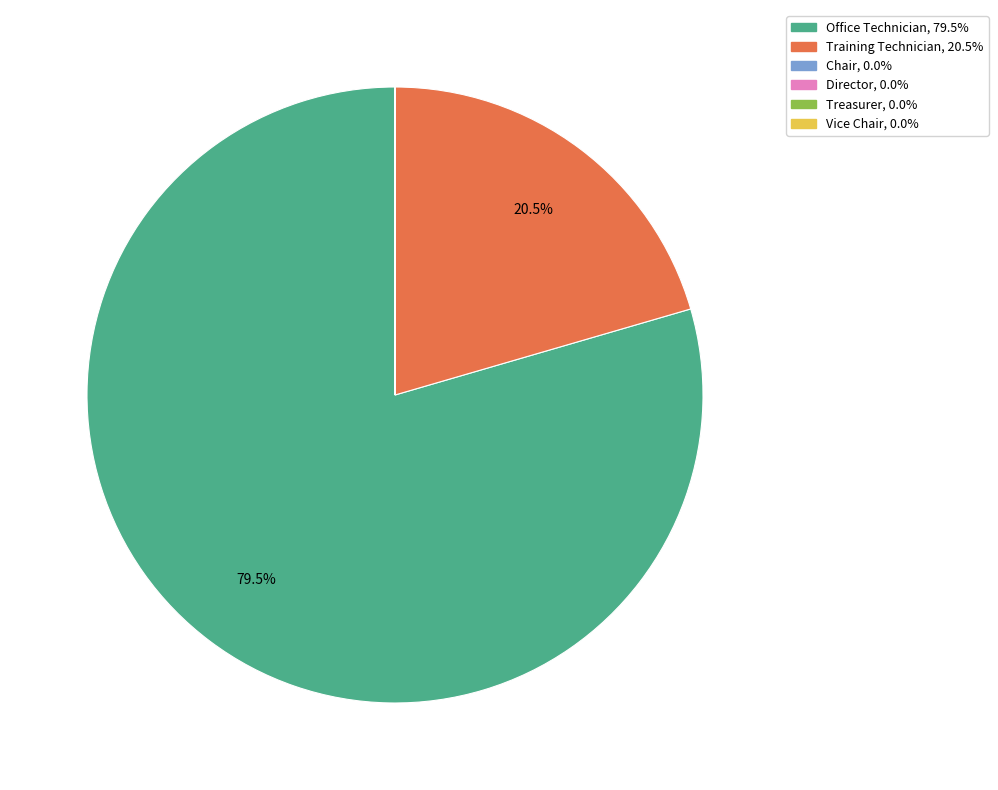

Which slice is the largest?

Office Technician